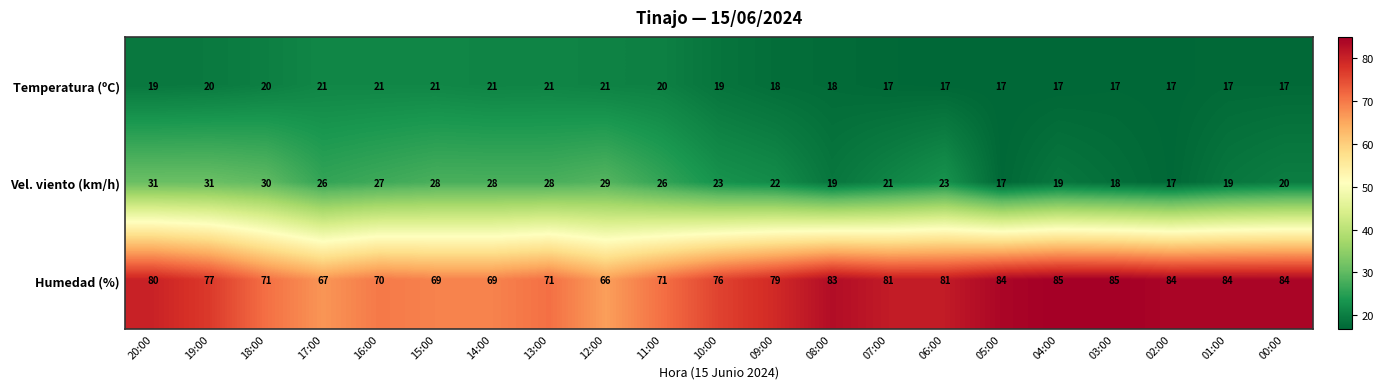

At which category is the sum across all series the highest?

20:00